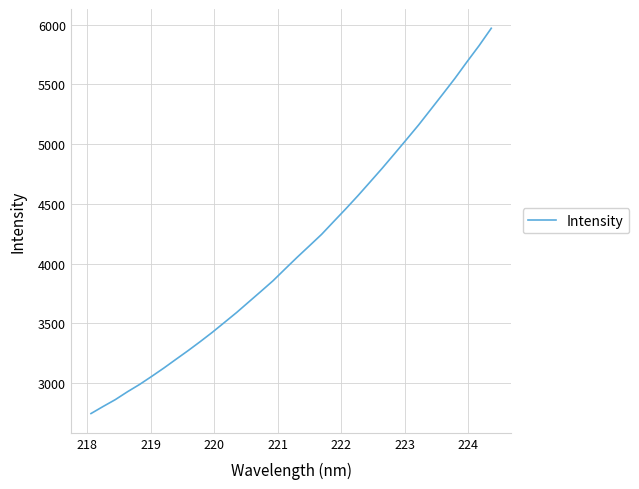

What is the maximum value shown in the chart?

5969.4